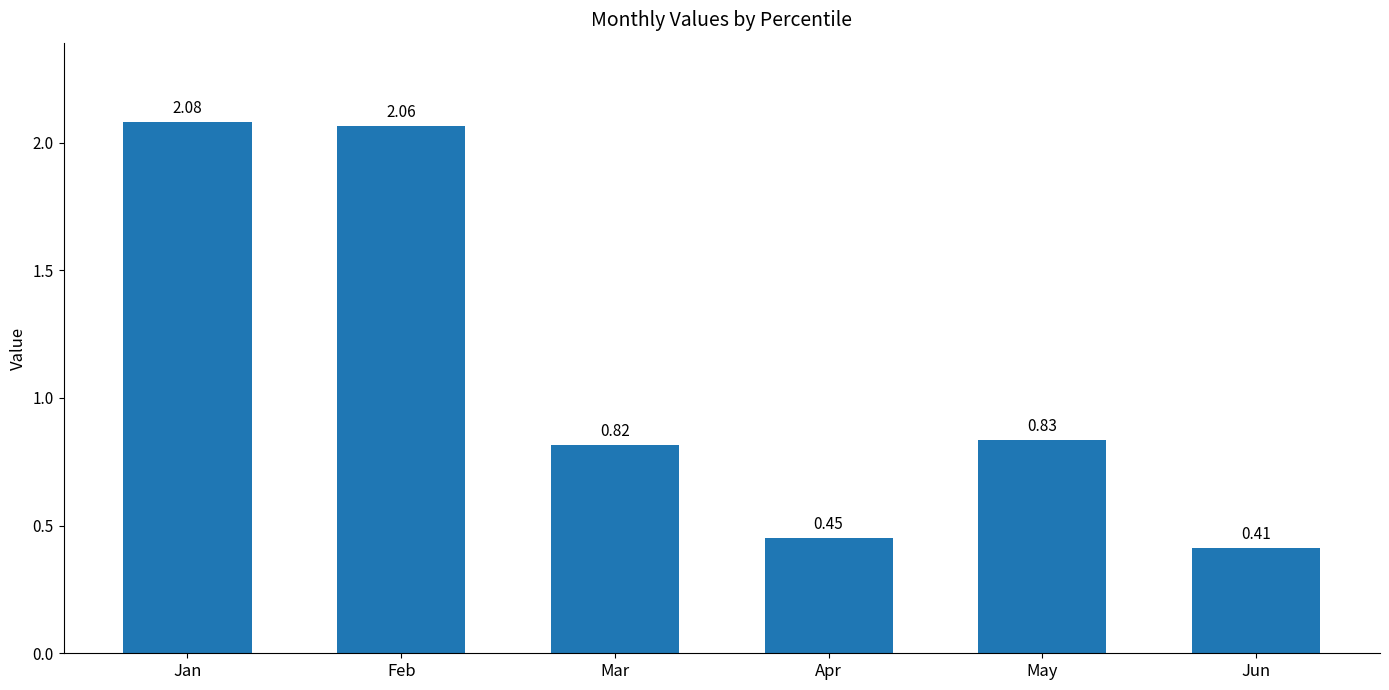

Where is the data nearest to the value 1?

May